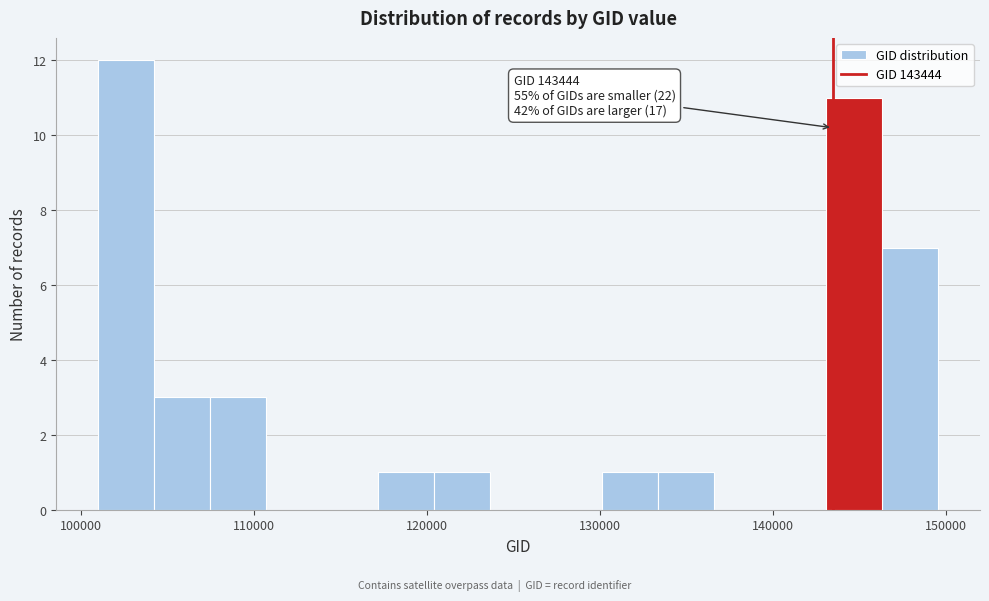

Read against the x-axis, roughly where is the centre of the tallest bar?

103000